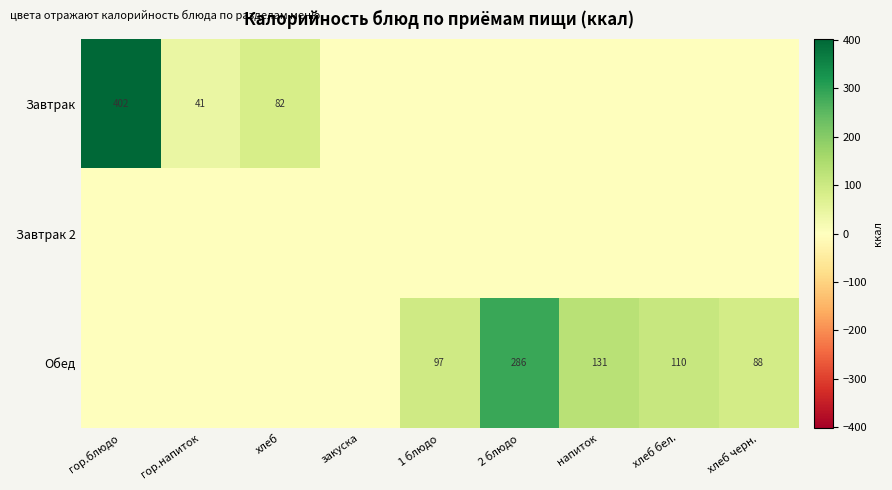

At which category does the chart reach its peak across all series?

гор.блюдо